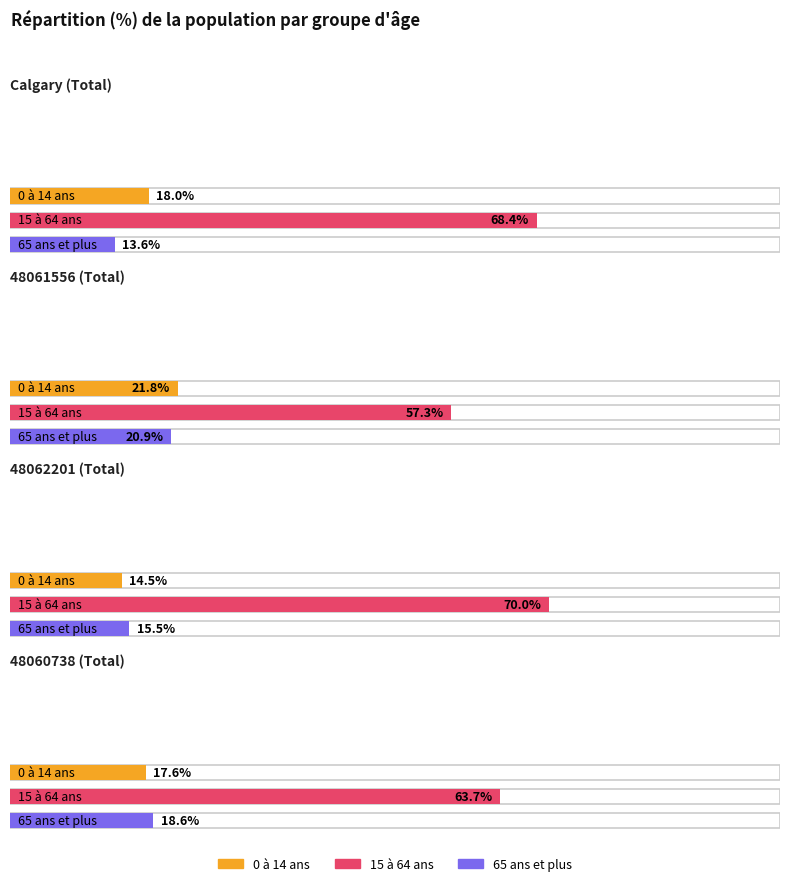

What is the difference between the maximum and minimum values in the 65 ans et plus series?

7.3